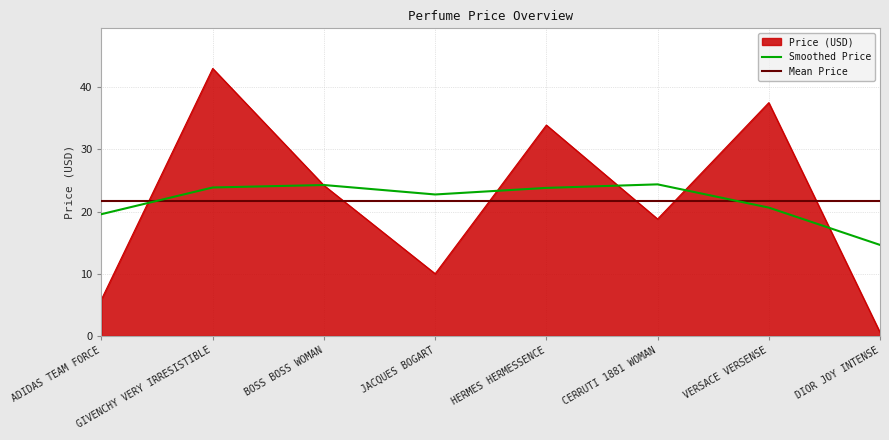

Is it true that the value at HERMES HERMESSENCE is 23.7?

False